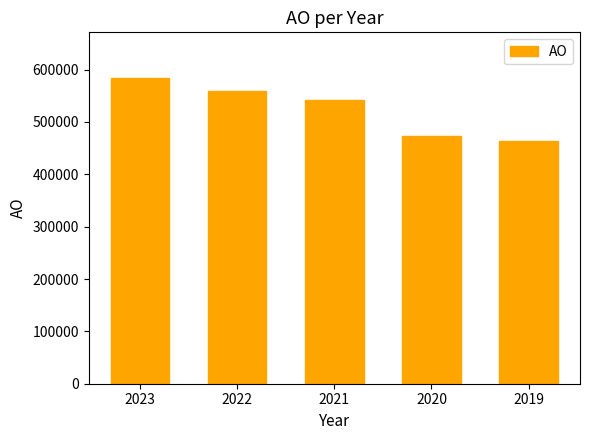

Which category has the lowest value across all series?

2019